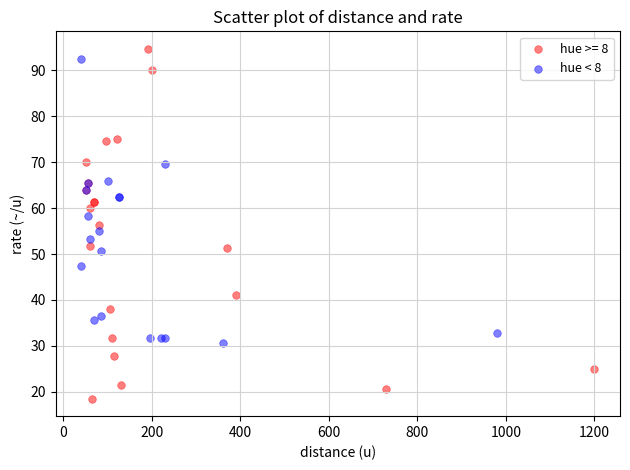

Which series contains the lowest Y value?

hue >= 8